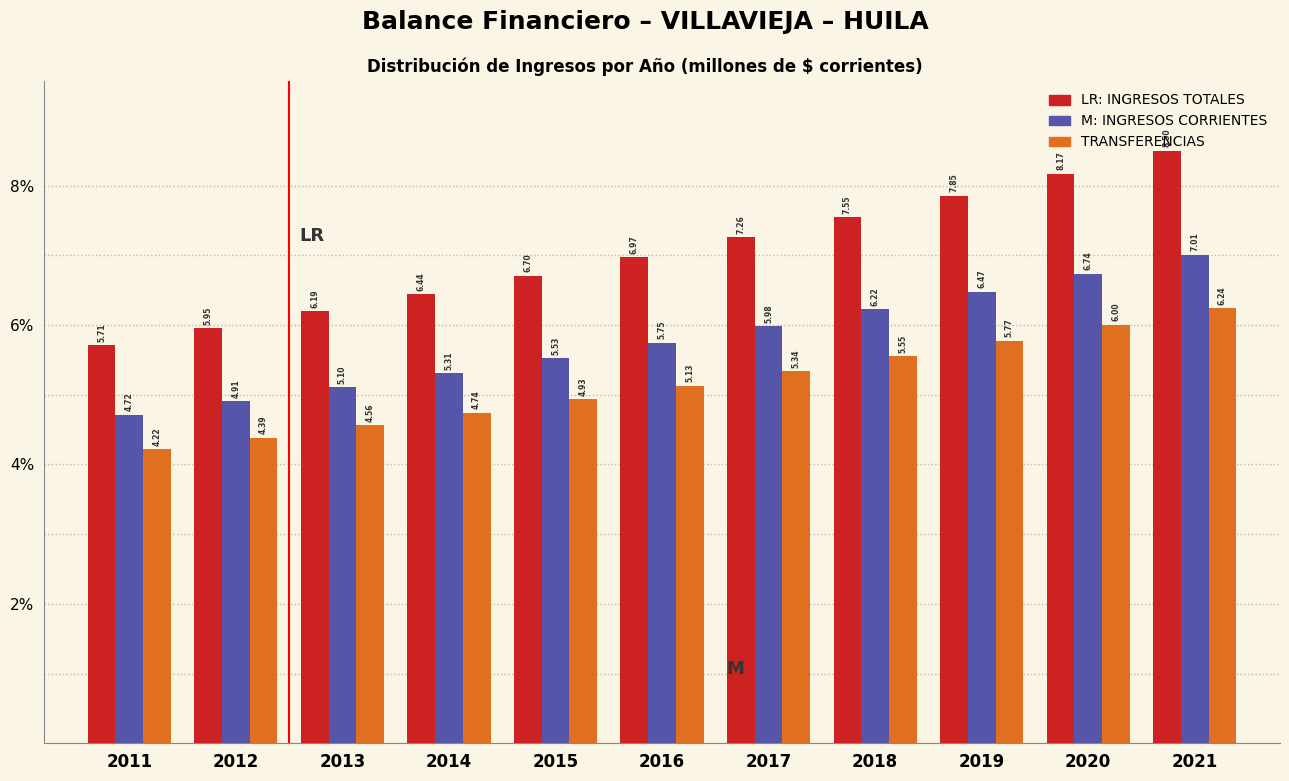

What is the total value across all series at 2014?

16.5